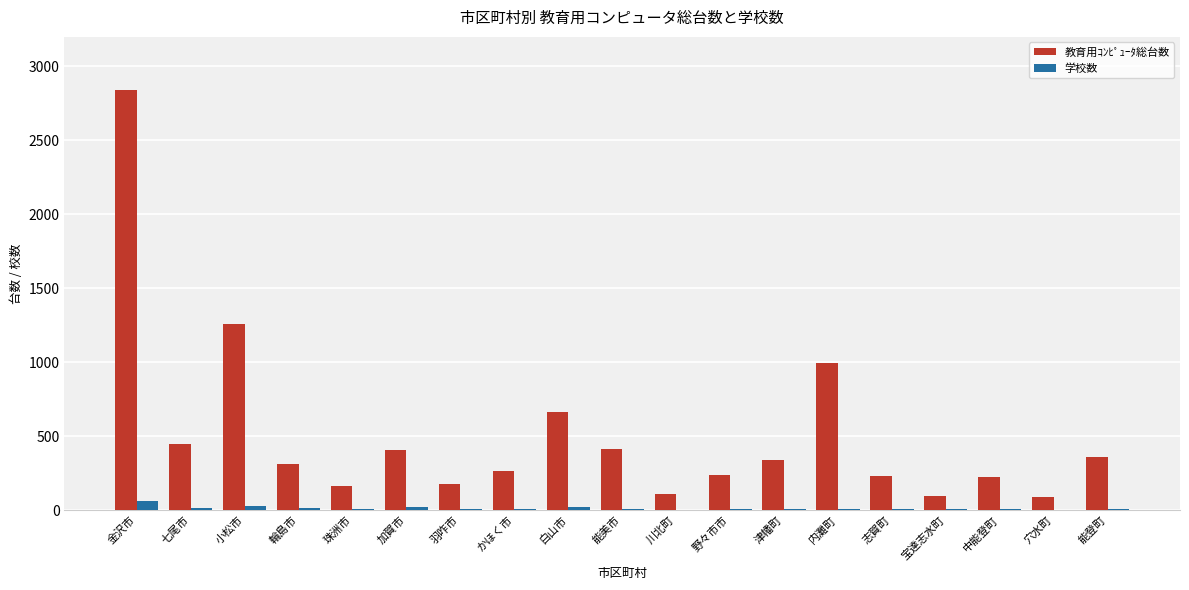

What is the maximum value for 教育用ｺﾝﾋﾟｭｰﾀ総台数?

2841